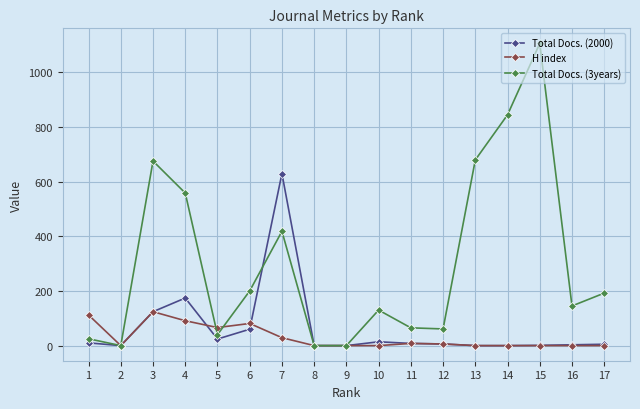

The Total Docs. (2000) series shows 6 at 12. True or false?

True